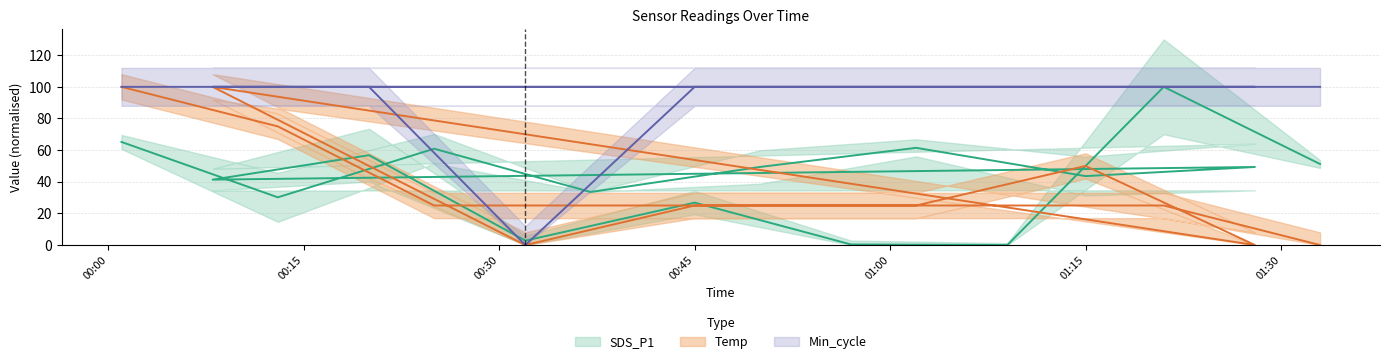

True or false: Min_cycle has more than 2 points higher than both neighbors.

False